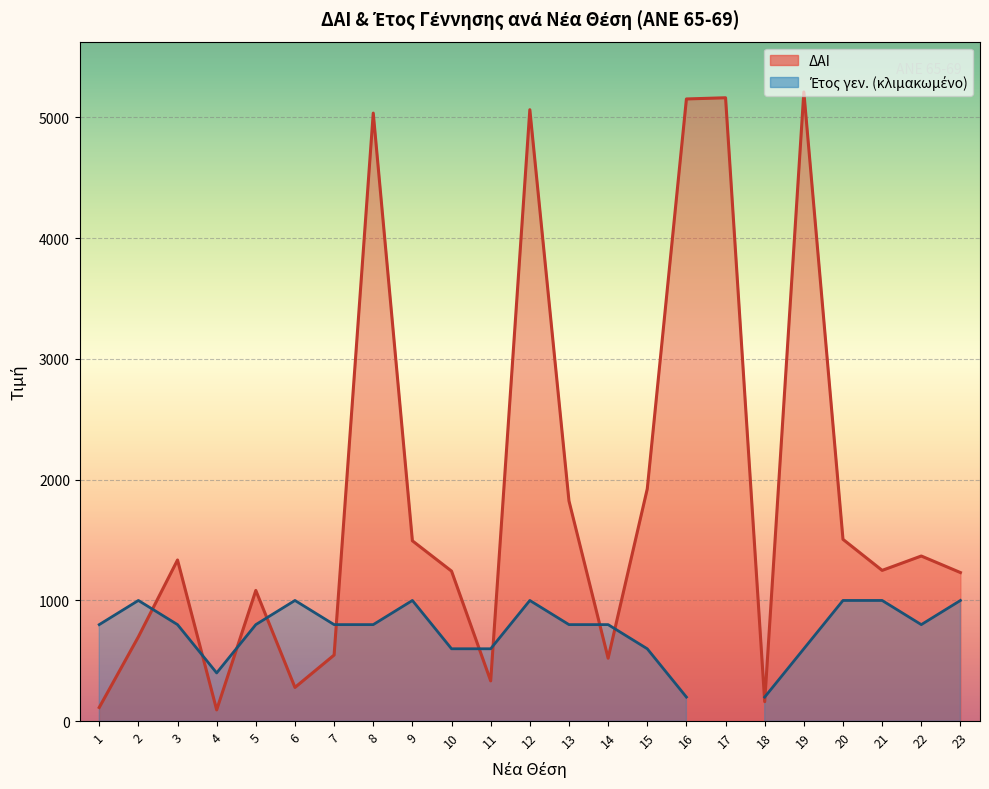

Read the value at 16, to the nearest 50.

5150